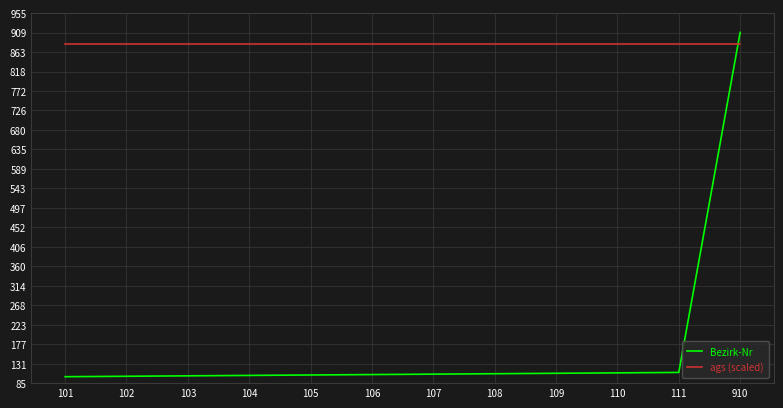

True or false: ags (scaled) and Bezirk-Nr cross at least once.

True